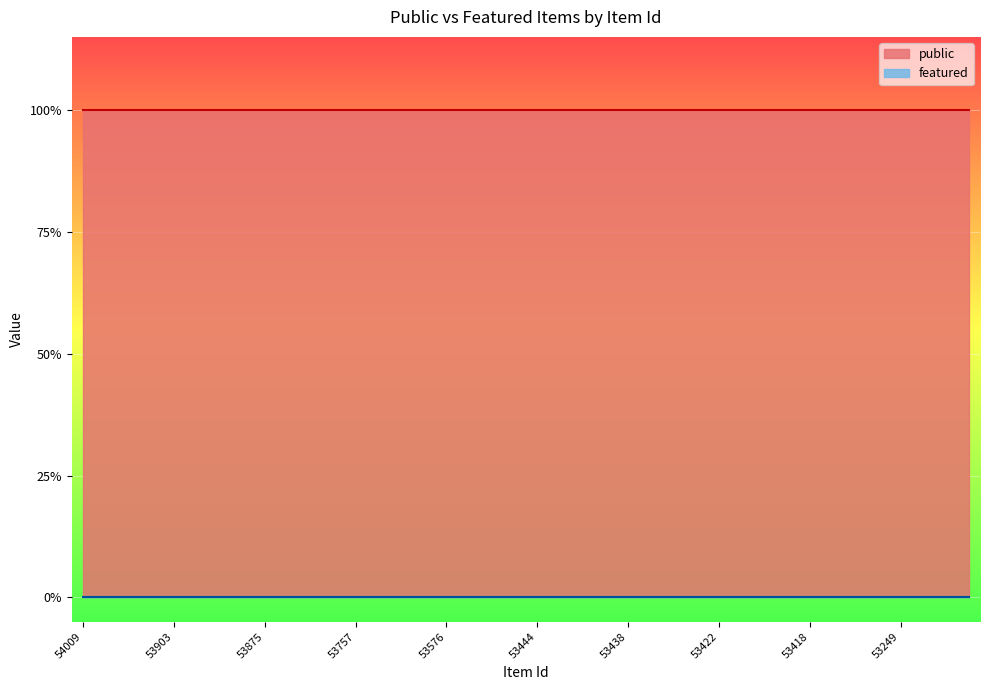

What is the total value across all series at 53154?

1